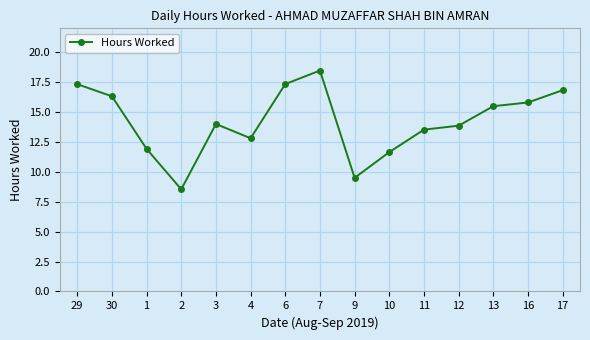

What is the average value?

14.2